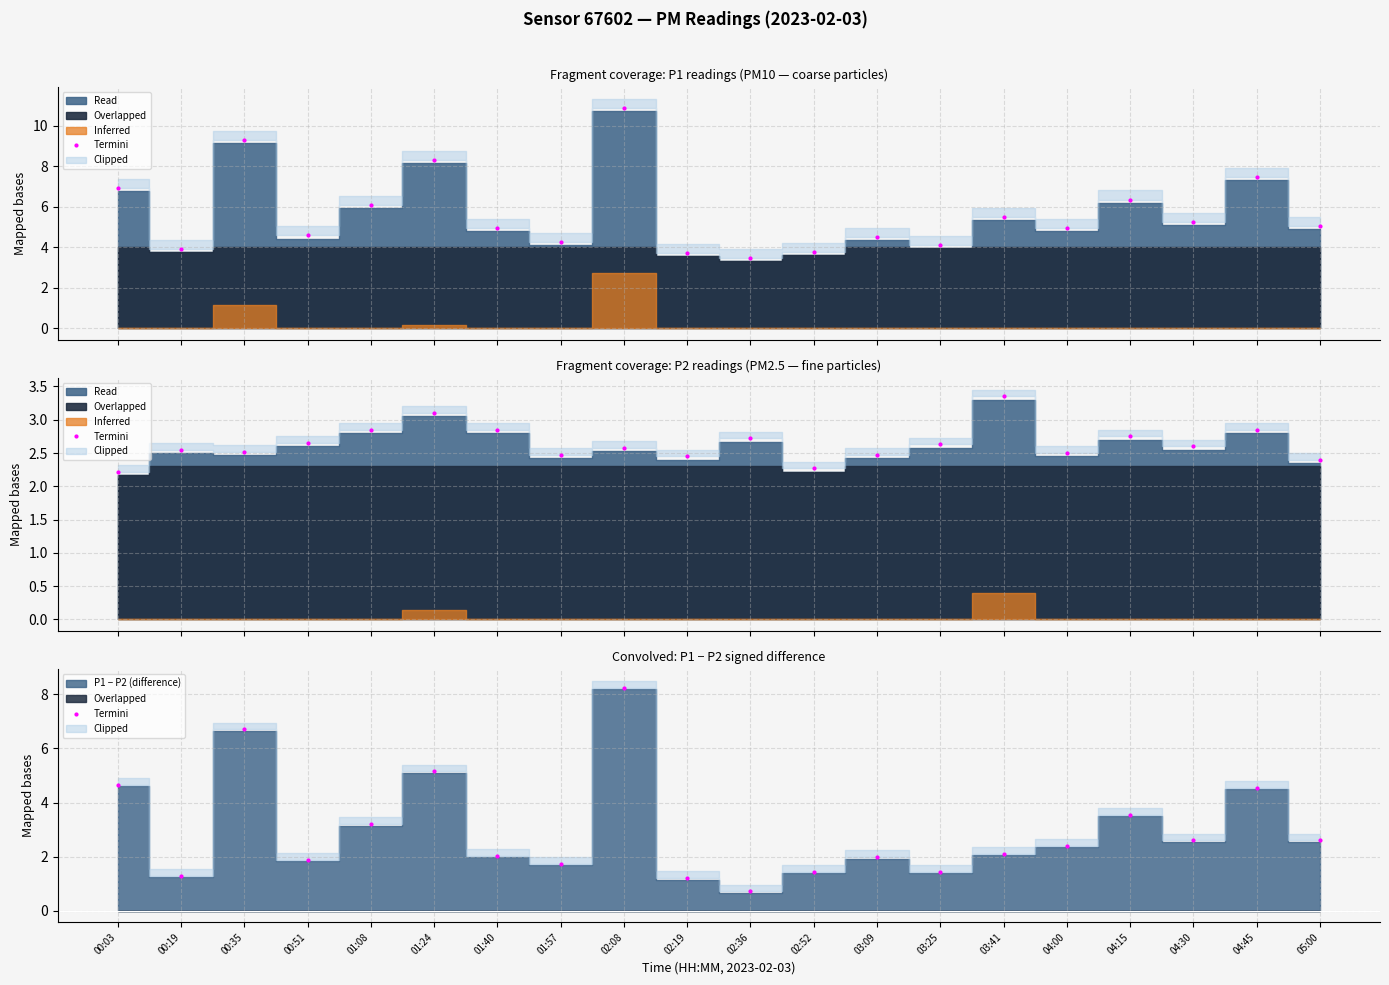

Reading left to right, transcribe all the data shown in this chart.

4.7	1.3	6.7	1.9	3.2	5.2	2.0	1.7	8.3	1.2	0.7	1.4	2.0	1.4	2.1	2.4	3.5	2.6	4.5	2.6